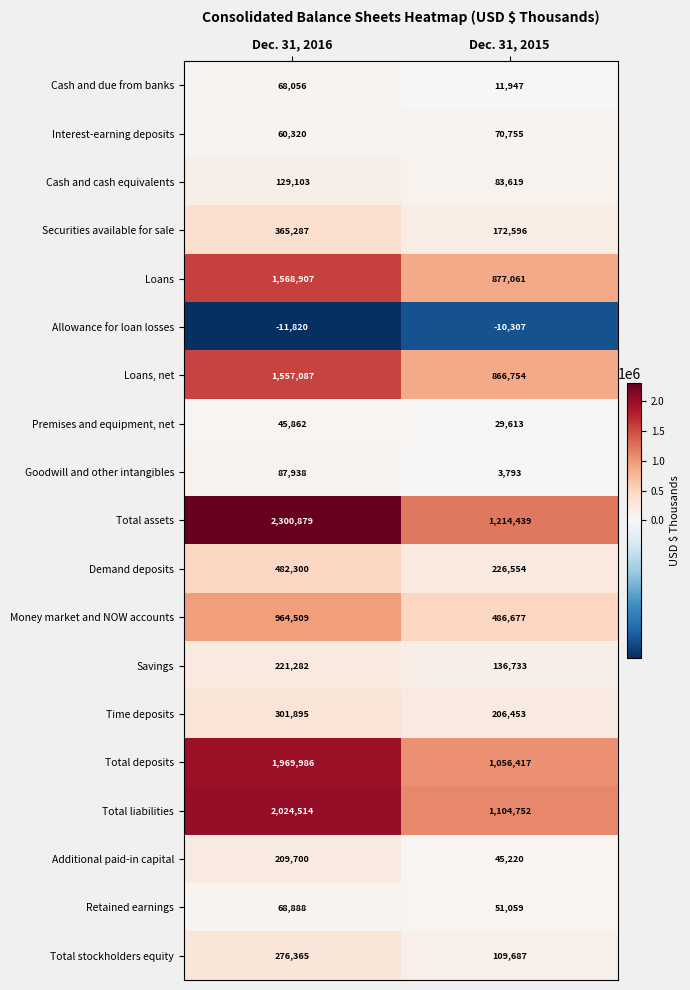

Between Dec. 31, 2016 and Dec. 31, 2015, which series saw the biggest shift?

Total assets